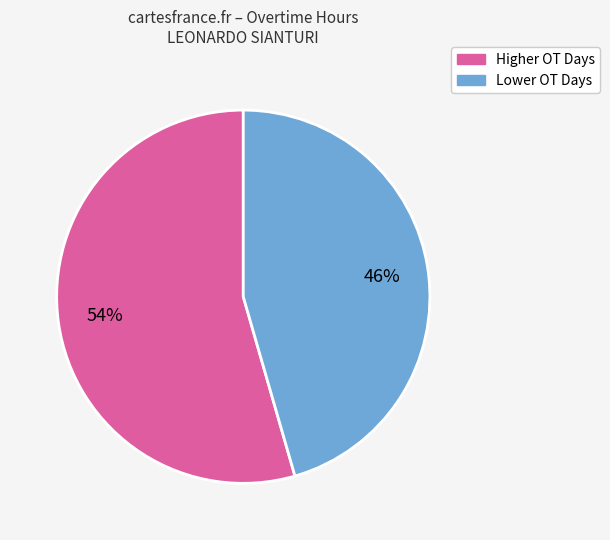

Rank the categories by value from lowest to highest.

Lower OT Days, Higher OT Days